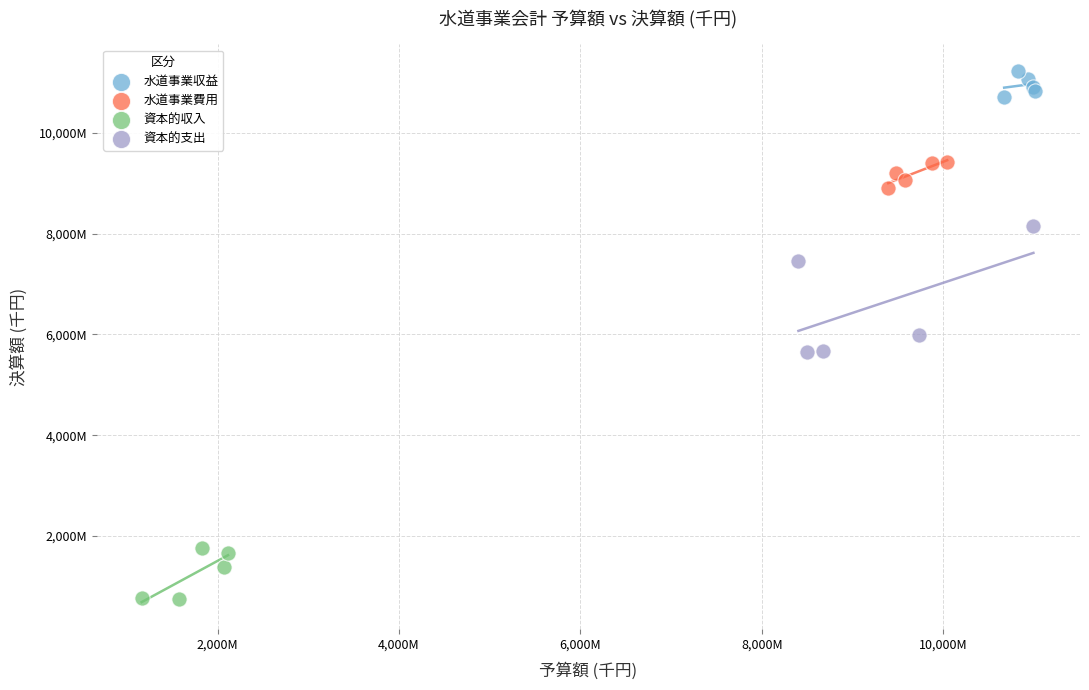

Which series contains the lowest Y value?

資本的収入